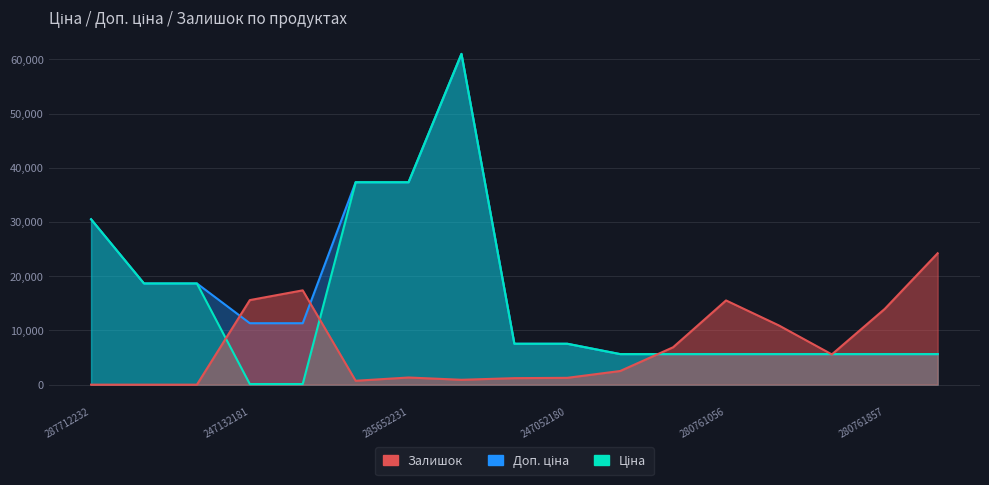

What is the difference between the second highest and minimum values in the Доп. ціна series?

31707.0